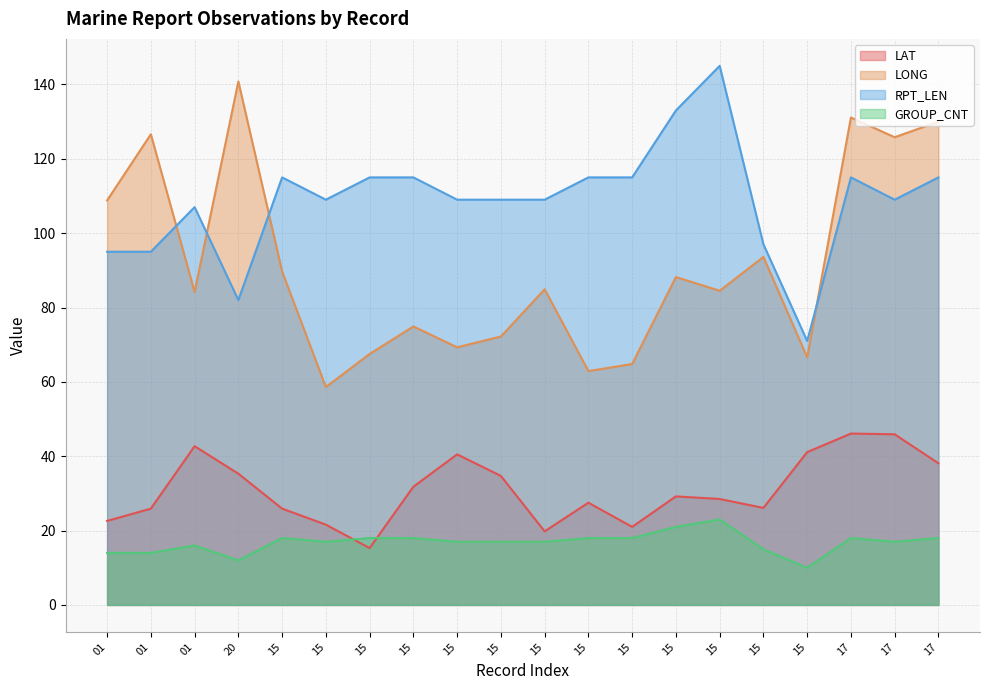

Rank the series by their average value, from lowest to highest.

GROUP_CNT, LAT, LONG, RPT_LEN